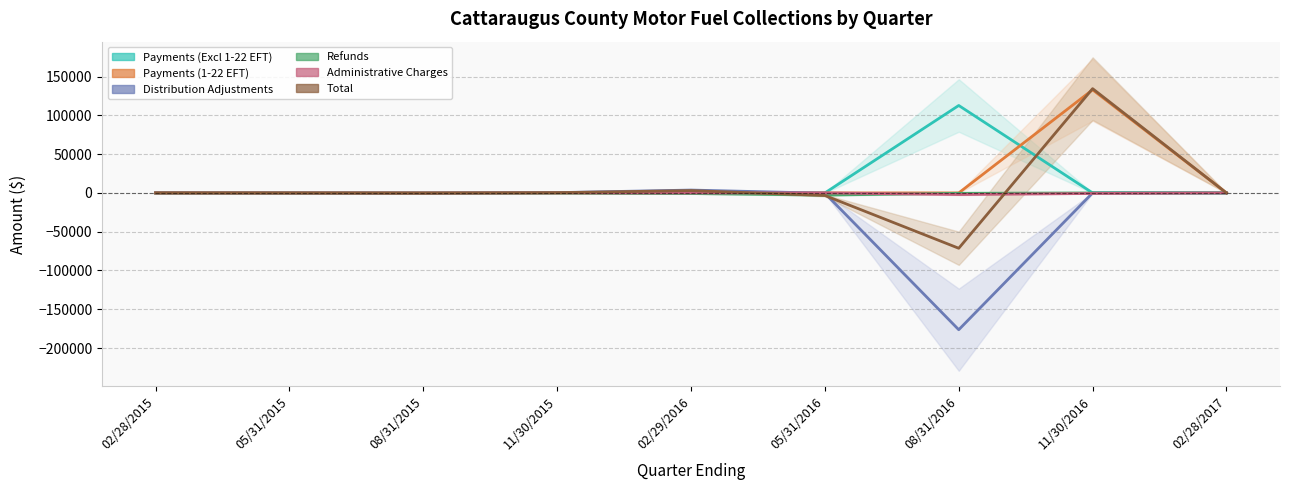

Reading left to right, list all the values displayed in this chart.

Payments (Excl 1-22 EFT): 0.0	0.1	0.0	0.0	0.5	0.4	112739.0	0.0	0.0
Payments (1-22 EFT): 0.0	0.0	0.0	0.0	0.0	0.0	0.0	132991.0	0.0
Distribution Adjustments: 0.0	-145.5	-402.2	355.1	3683.5	-383.7	-176415.4	0.0	0.0
Refunds: -25.0	-14.7	-21.2	-87.8	-796.3	-2797.7	-490.4	0.0	0.0
Administrative Charges: 5.1	2.2	3.3	27.1	25.0	0.6	-2085.9	-709.4	0.0
Total: -19.9	-176.7	-426.5	297.1	3016.8	-3330.6	-71363.5	134446.5	0.0